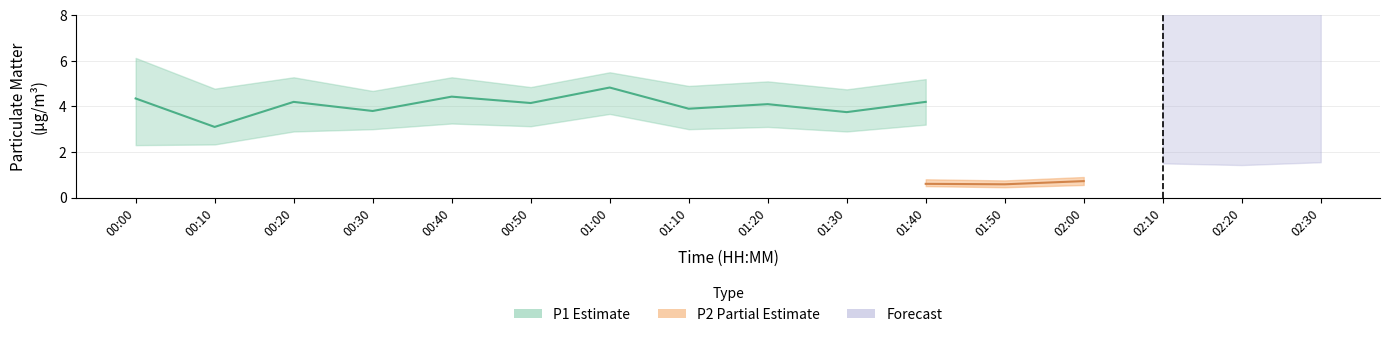

The value of P1_lower at 00:30 is 3.0. True or false?

True